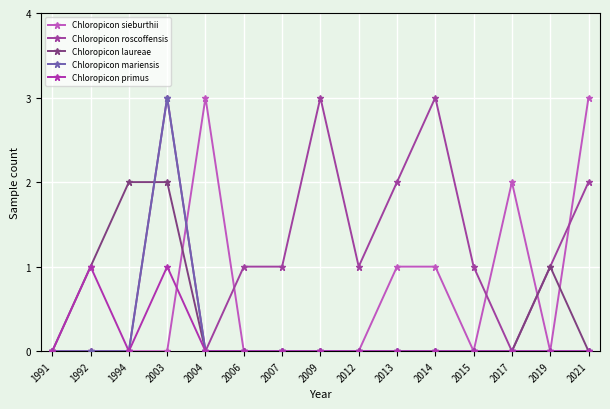

The Chloropicon roscoffensis series shows 1 at 2012. True or false?

True